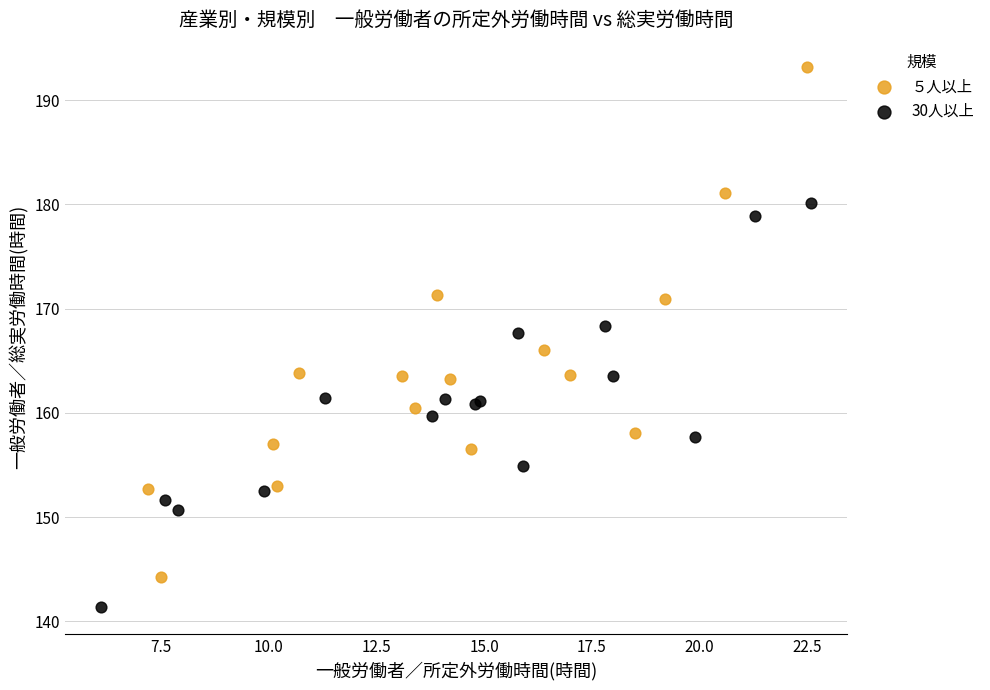

Which series has the widest spread of Y values?

５人以上